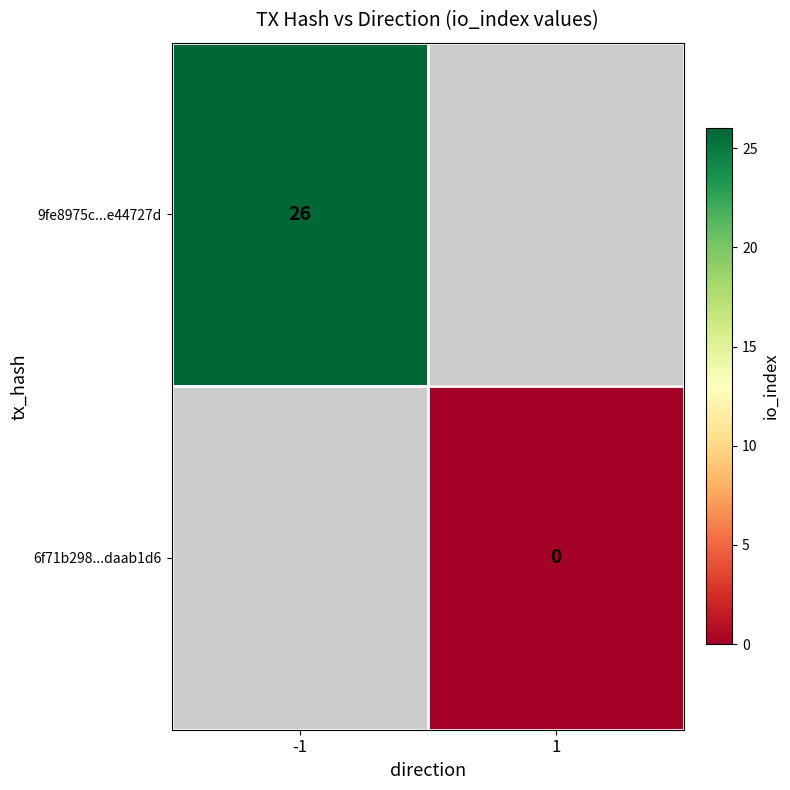

Is it true that 9fe8975c...e44727d equals 26 at -1?

True